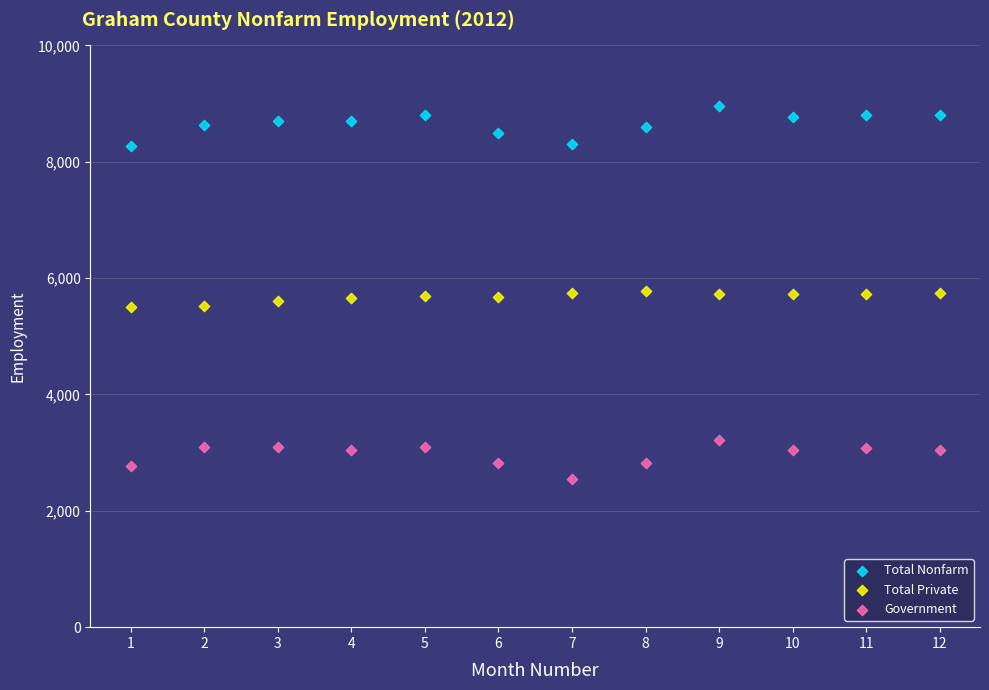

Which series contains the lowest Y value?

Government